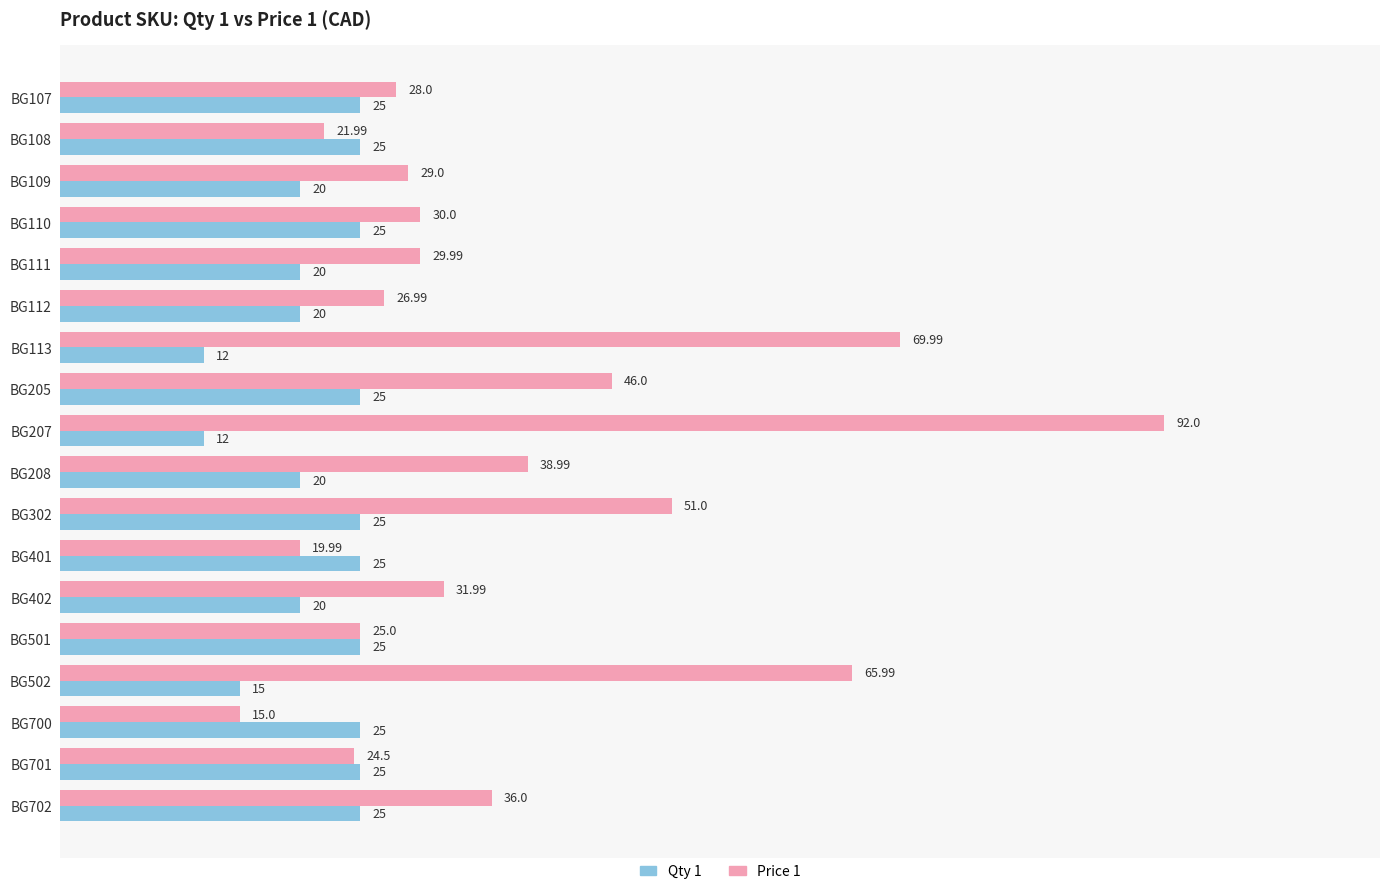

Is the value of Price 1 at BG501 greater than the value of Qty 1 at BG109?

Yes